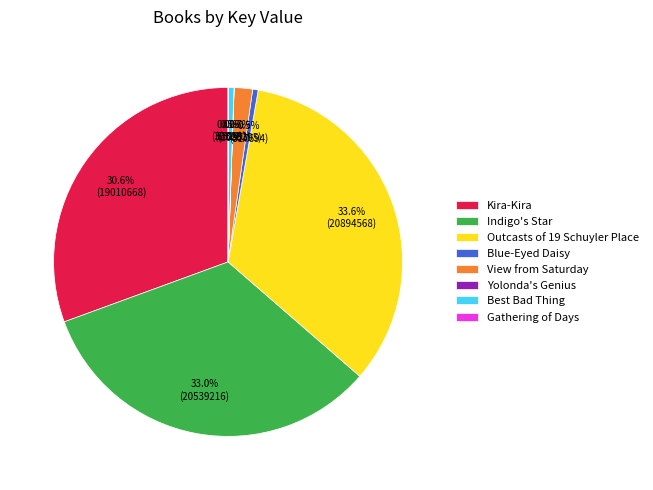

Combined, what portion of the pie is Kira-Kira and Blue-Eyed Daisy?

31.1%